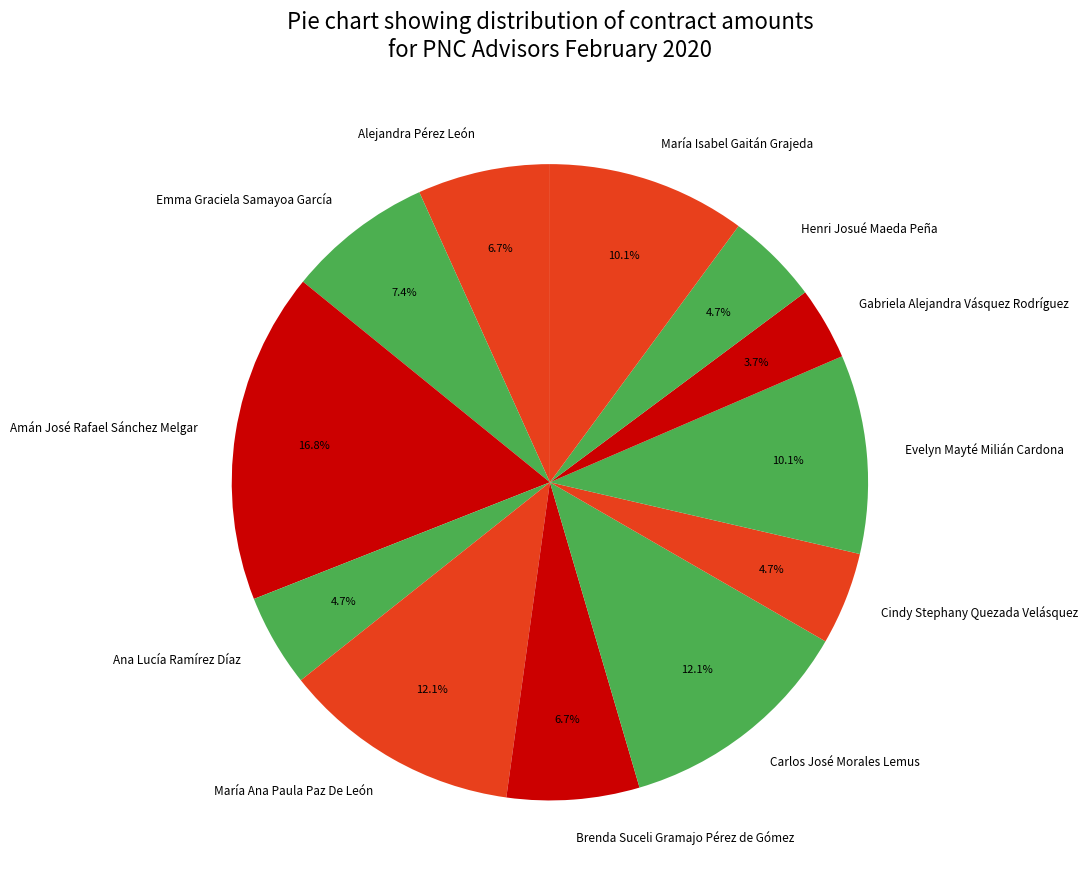

True or false: María Ana Paula Paz De León accounts for 12% of the total.

True